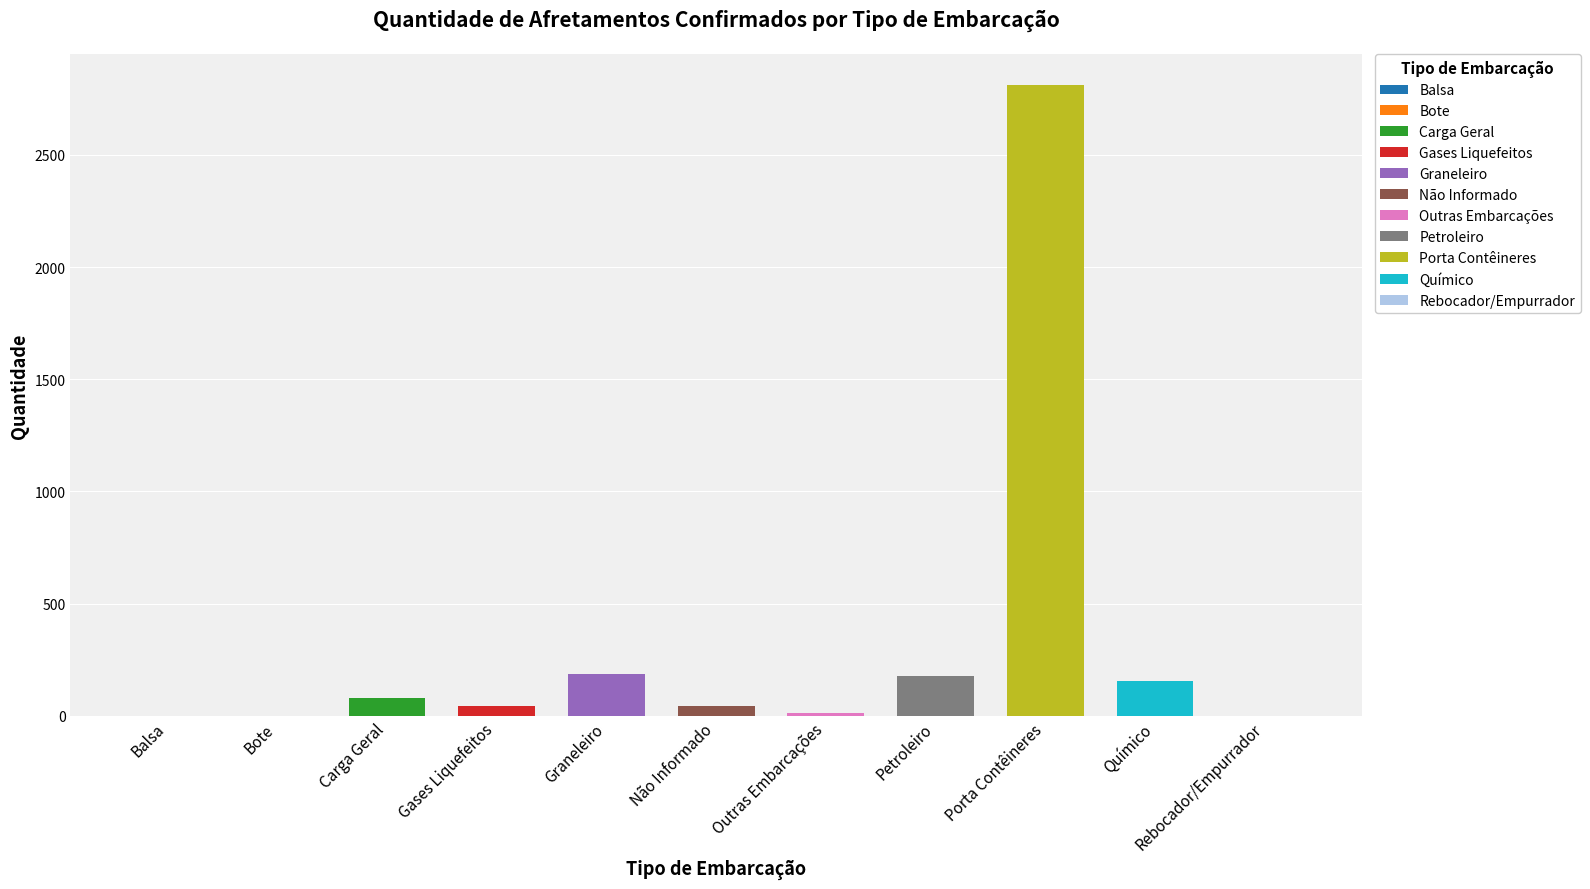

Are the bars grouped side by side (vs. stacked)?

Yes